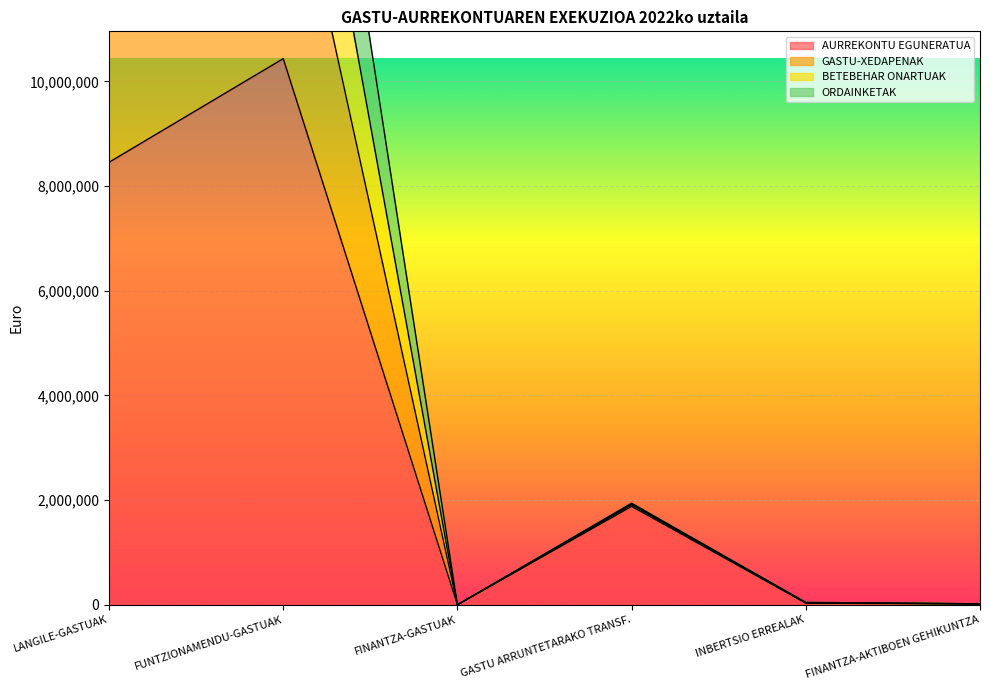

Does the chart display data point markers on the line(s)?

No